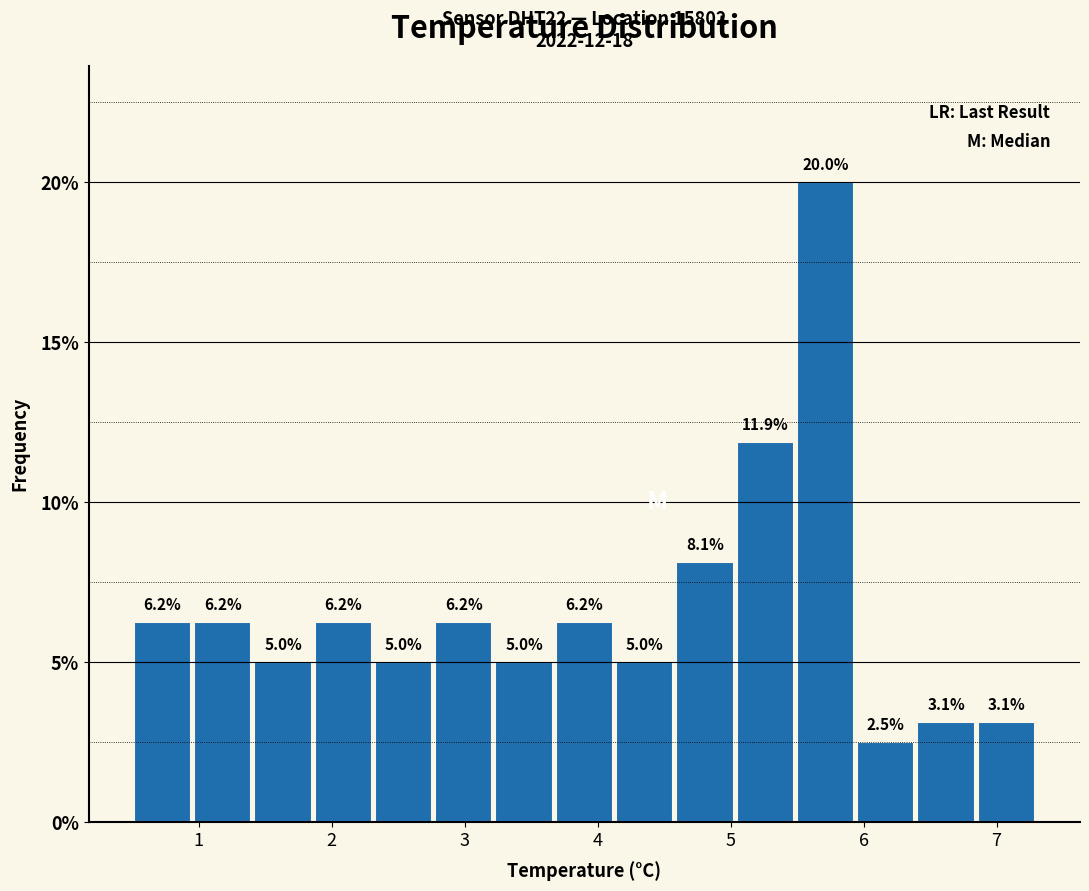

Reading left to right, transcribe this chart: for each bar, give the range it covers on the x-axis and its height. The bar edges are not printed on the chart, so give them approximately, as read against the axis.

0.5 to 1.0: 6.2
1.0 to 1.4: 6.2
1.4 to 1.9: 5.0
1.9 to 2.3: 6.2
2.3 to 2.8: 5.0
2.8 to 3.2: 6.2
3.2 to 3.7: 5.0
3.7 to 4.1: 6.2
4.1 to 4.6: 5.0
4.6 to 5.0: 8.1
5.0 to 5.5: 11.9
5.5 to 5.9: 20.0
5.9 to 6.4: 2.5
6.4 to 6.8: 3.1
6.8 to 7.3: 3.1